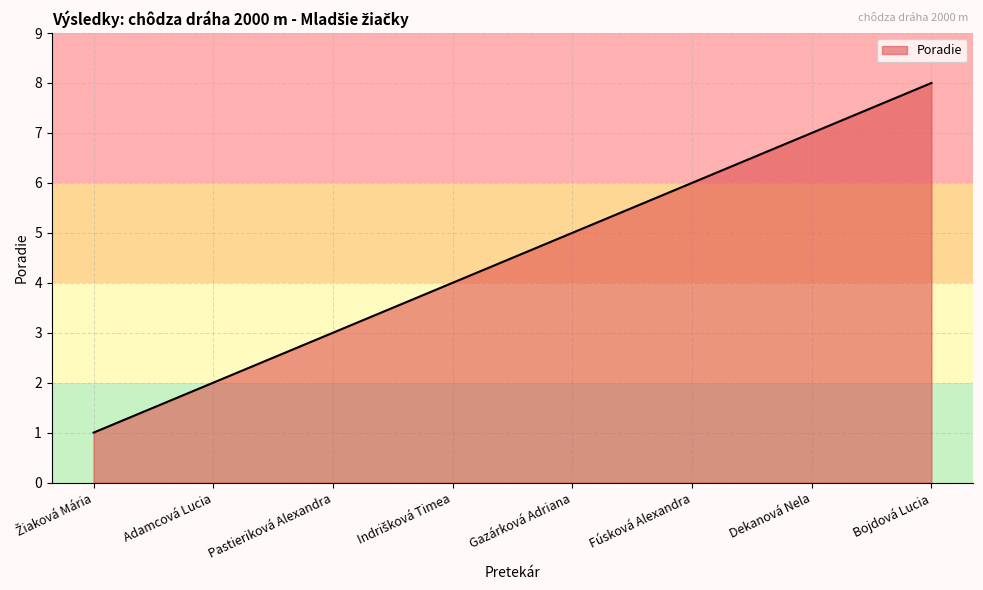

What position from the left is Adamcová Lucia?

2